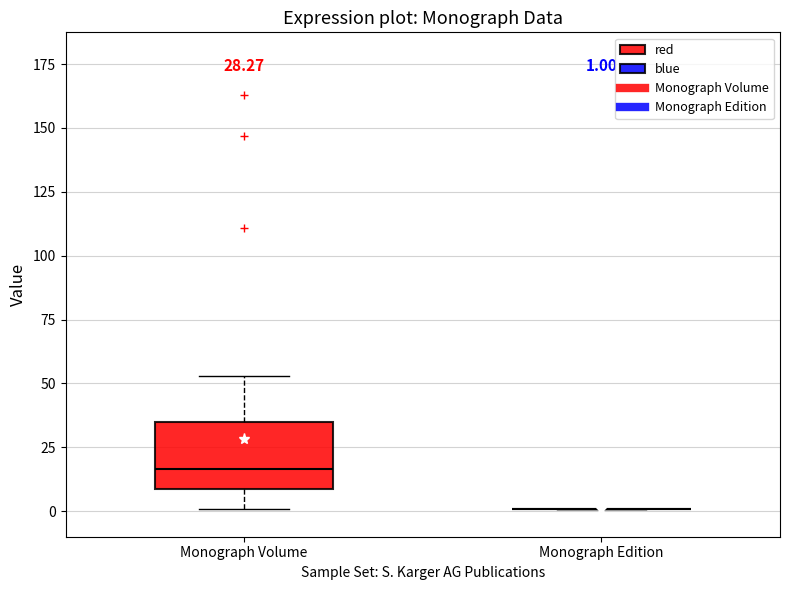

Comparing the boxes themselves (not the whiskers), which one is the tallest?

Monograph Volume